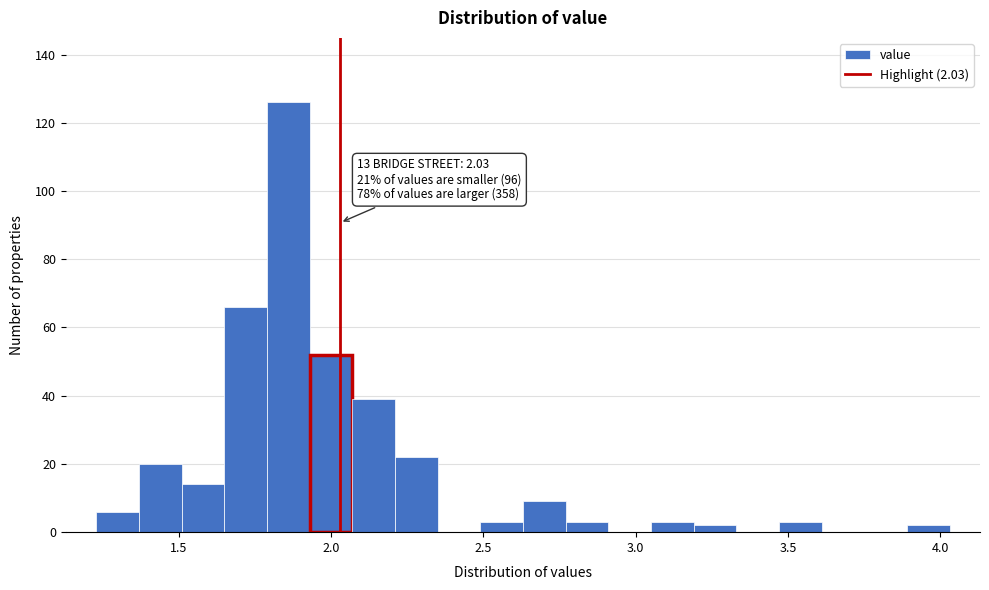

Around what value on the x-axis is the tallest bar? Give the approximate position of its centre, as read against the axis.

1.85